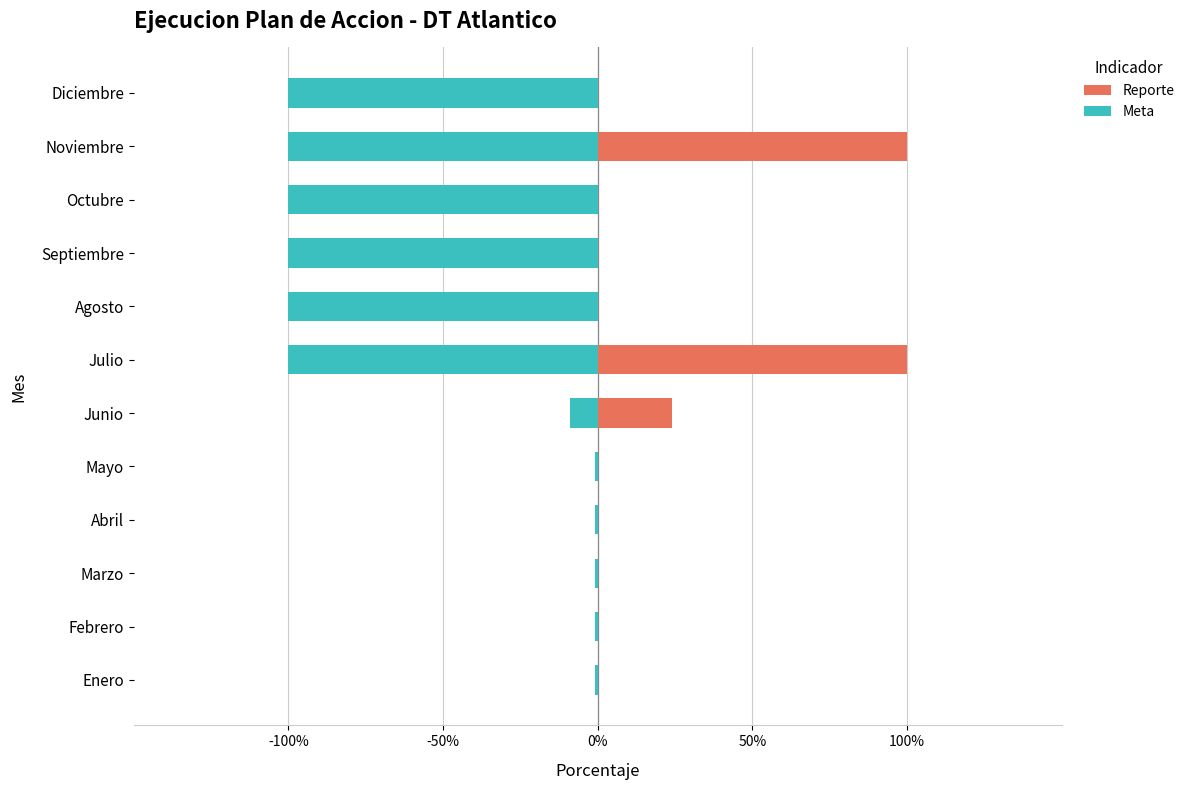

How many Reporte values are between 0 and 24?

10